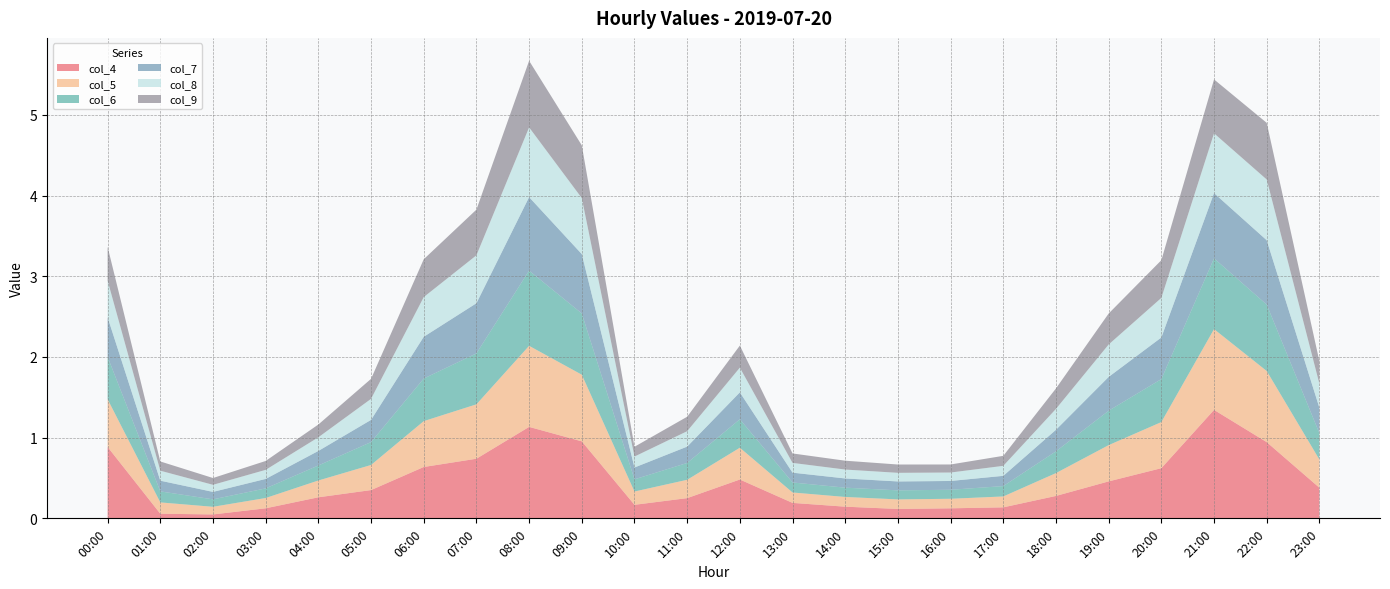

Reading left to right, what are all the values shown in this chart?

col_4: 0.9	0.1	0.0	0.1	0.3	0.4	0.6	0.7	1.1	1.0	0.2	0.3	0.5	0.2	0.1	0.1	0.1	0.1	0.3	0.5	0.6	1.3	0.9	0.4
col_5: 0.6	0.1	0.1	0.1	0.2	0.3	0.6	0.7	1.0	0.8	0.2	0.2	0.4	0.1	0.1	0.1	0.1	0.1	0.3	0.4	0.6	1.0	0.9	0.3
col_6: 0.5	0.1	0.1	0.1	0.2	0.3	0.5	0.6	0.9	0.8	0.2	0.2	0.4	0.1	0.1	0.1	0.1	0.1	0.3	0.4	0.5	0.9	0.8	0.3
col_7: 0.5	0.1	0.1	0.1	0.2	0.3	0.5	0.6	0.9	0.7	0.1	0.2	0.3	0.1	0.1	0.1	0.1	0.1	0.3	0.4	0.5	0.8	0.8	0.3
col_8: 0.5	0.1	0.1	0.1	0.2	0.3	0.5	0.6	0.9	0.7	0.1	0.2	0.3	0.1	0.1	0.1	0.1	0.1	0.3	0.4	0.5	0.7	0.8	0.3
col_9: 0.4	0.1	0.1	0.1	0.2	0.2	0.5	0.6	0.8	0.7	0.1	0.2	0.3	0.1	0.1	0.1	0.1	0.1	0.3	0.4	0.5	0.7	0.7	0.3